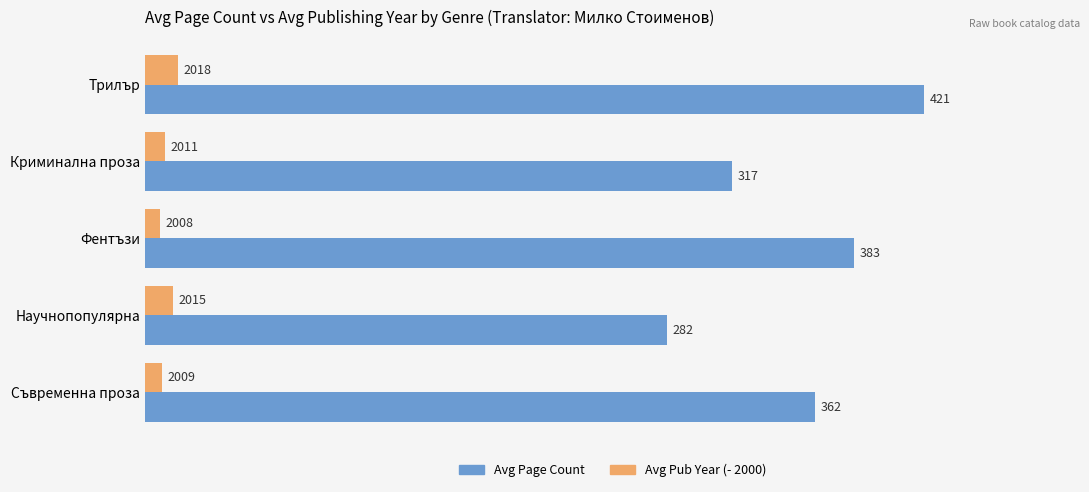

Which label corresponds to the smallest value in the chart?

Фентъзи